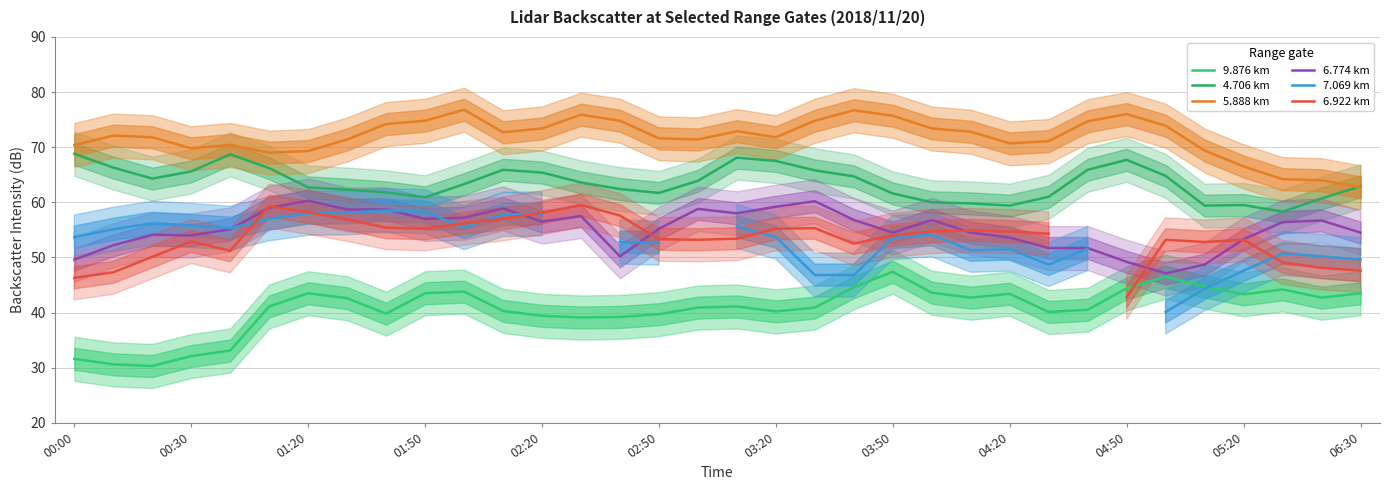

Where is the first local minimum for 6.774 km?

00:30